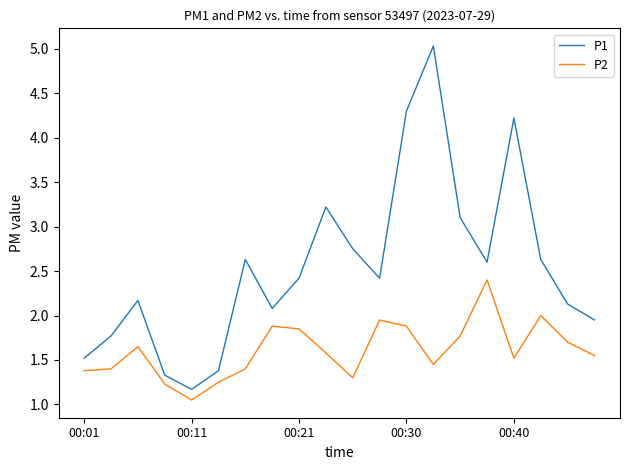

Which series has the largest total across all categories?

P1